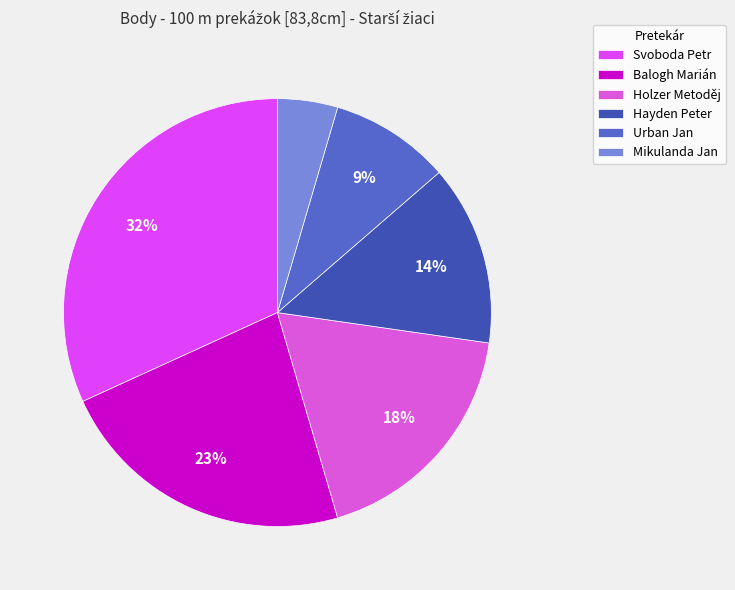

To the nearest percent, what percentage of the pie is Holzer Metoděj?

18%